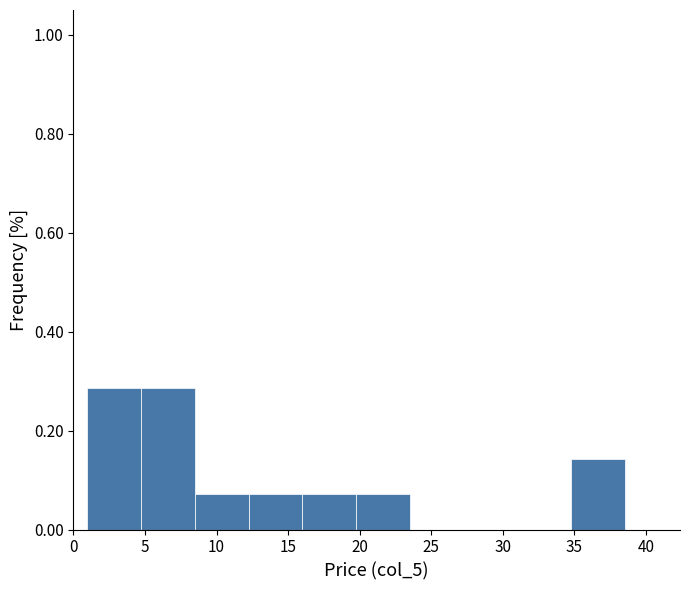

Reading left to right, list every bar in this chart as the range it spans on the x-axis followed by its height. Neither the bar edges nor the heights are printed on the chart, so give them approximately, as read against the axes.

1.0 to 4.5: 0.28
4.5 to 8.5: 0.28
8.5 to 12.0: 0.08
12.0 to 16.0: 0.08
16.0 to 20.0: 0.08
20.0 to 23.5: 0.08
23.5 to 27.5: 0
27.5 to 31.0: 0
31.0 to 35.0: 0
35.0 to 38.5: 0.14